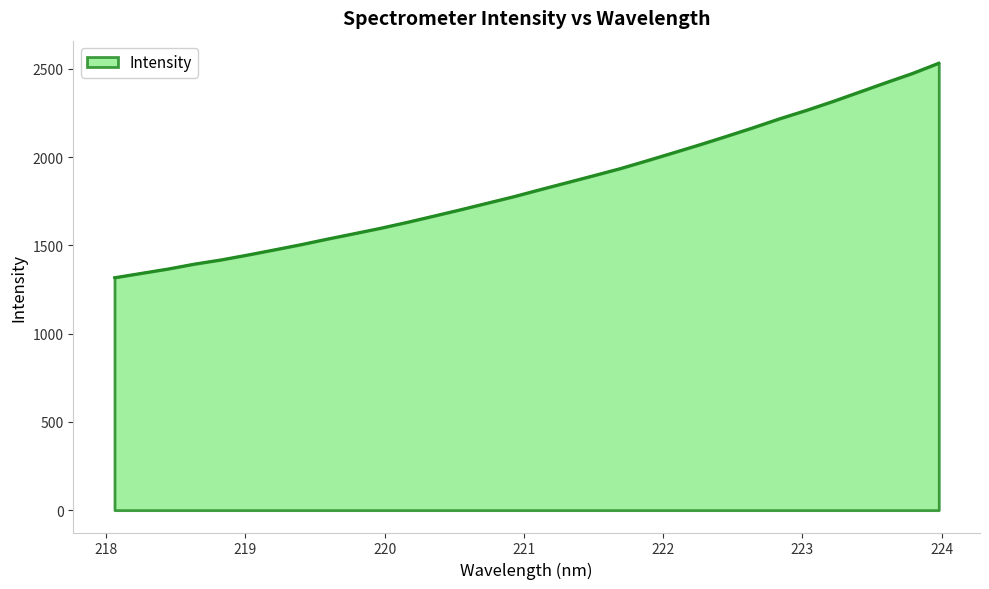

What is the minimum value shown in the chart?

1317.1